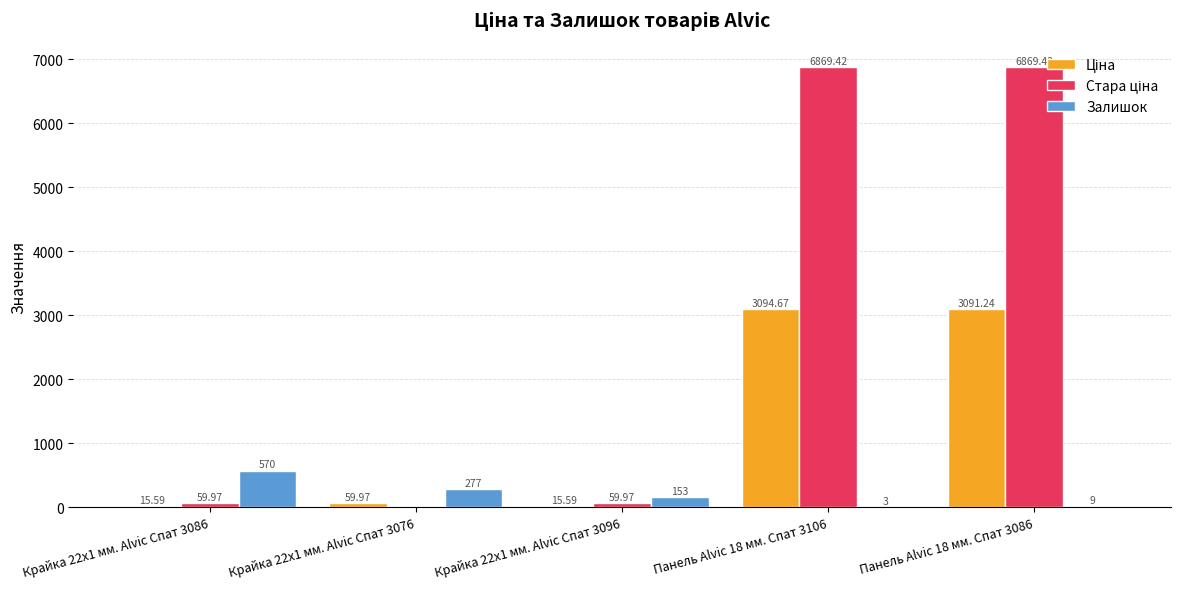

What is the sum of all Залишок values?

1012.0